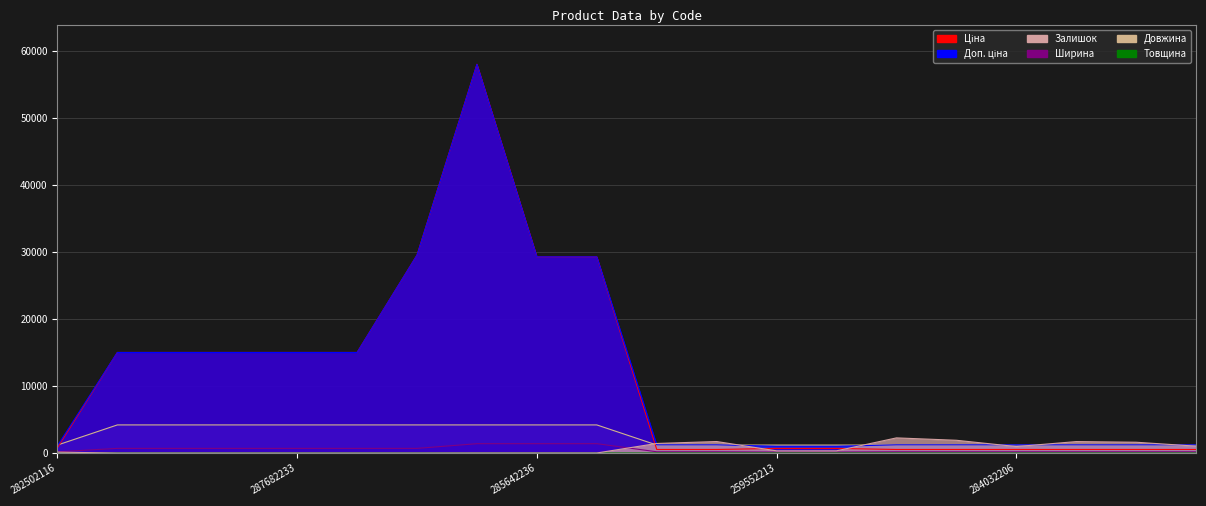

Between 287682235 and 285662232, which series saw the biggest shift?

Ціна